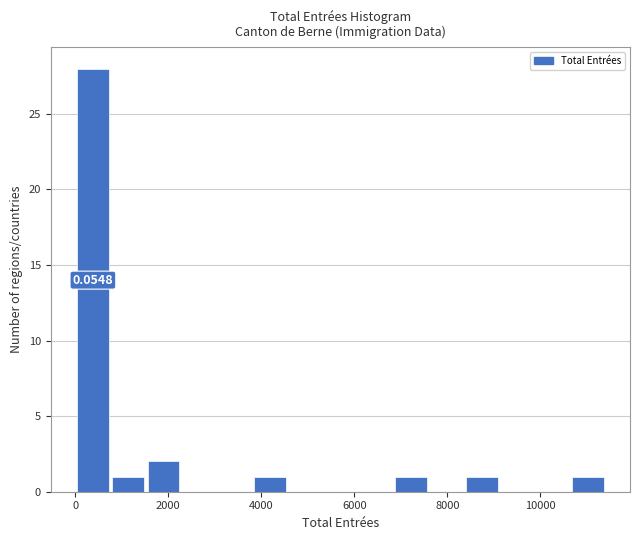

Read against the x-axis, roughly where is the centre of the tallest bar?

400